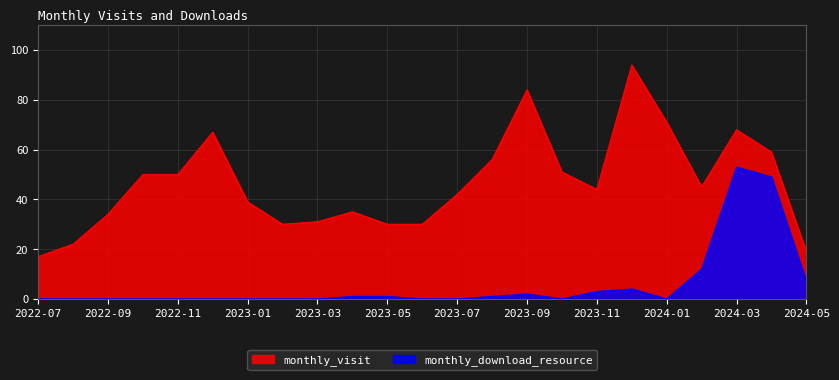

What is the label of the 2nd point from the left?

2022-08